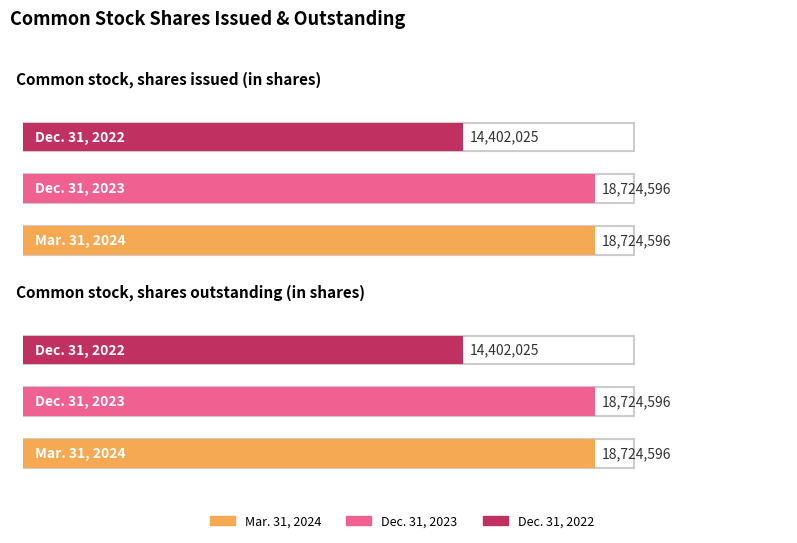

What is the sum of all Dec. 31, 2022 values?

28804050